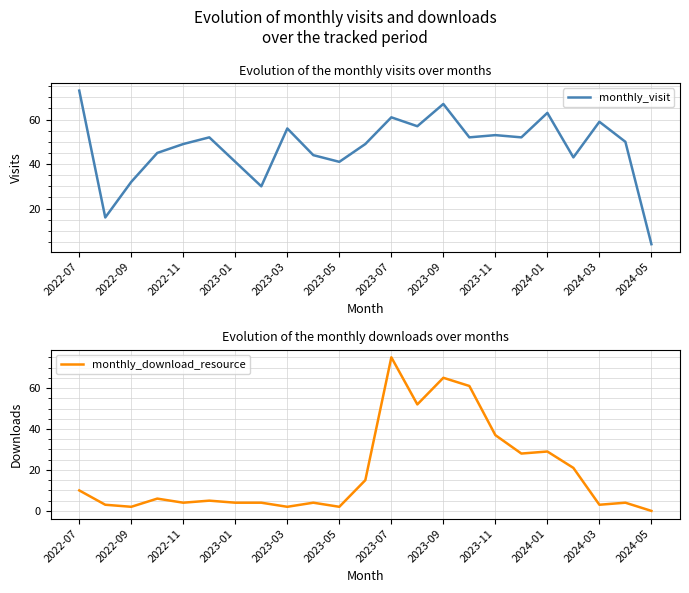

What is the sum of all monthly_download_resource values?

436